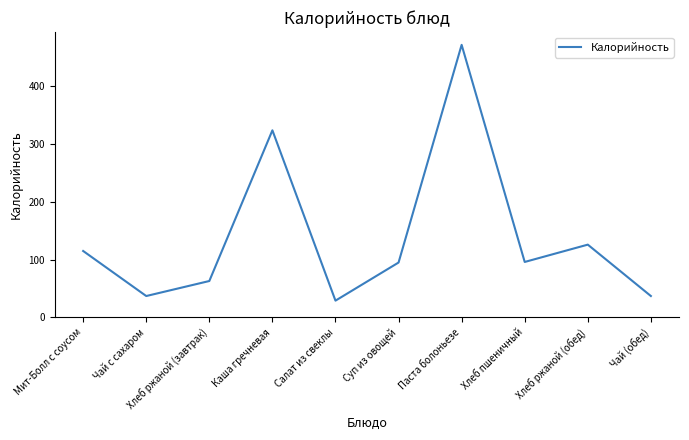

The value at Хлеб ржаной (обед) is 126. True or false?

True